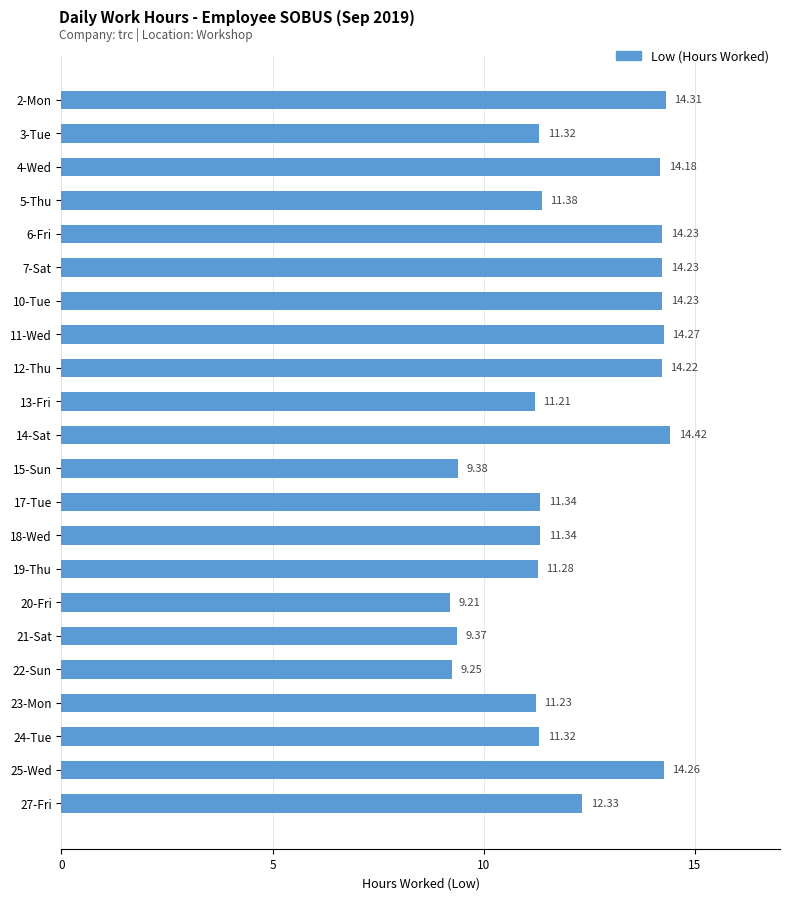

What is the difference between the values at 21-Sat and 17-Tue?

2.0